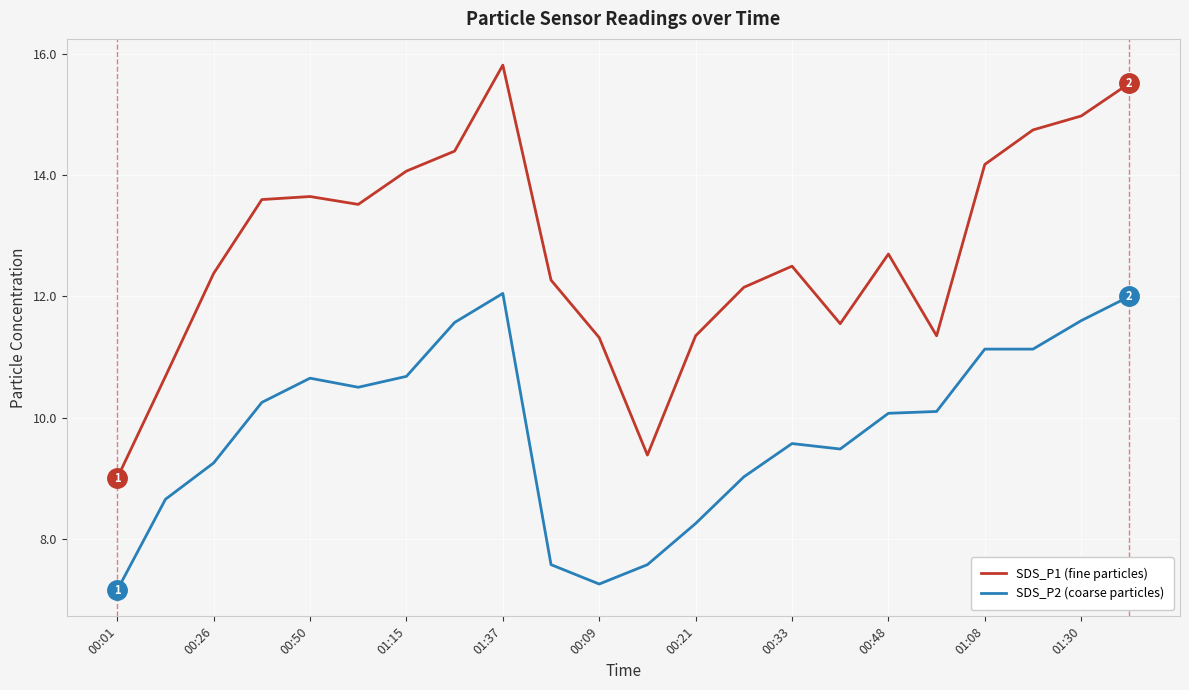

What is the lowest value of the SDS_P2 (coarse particles) series?

7.2